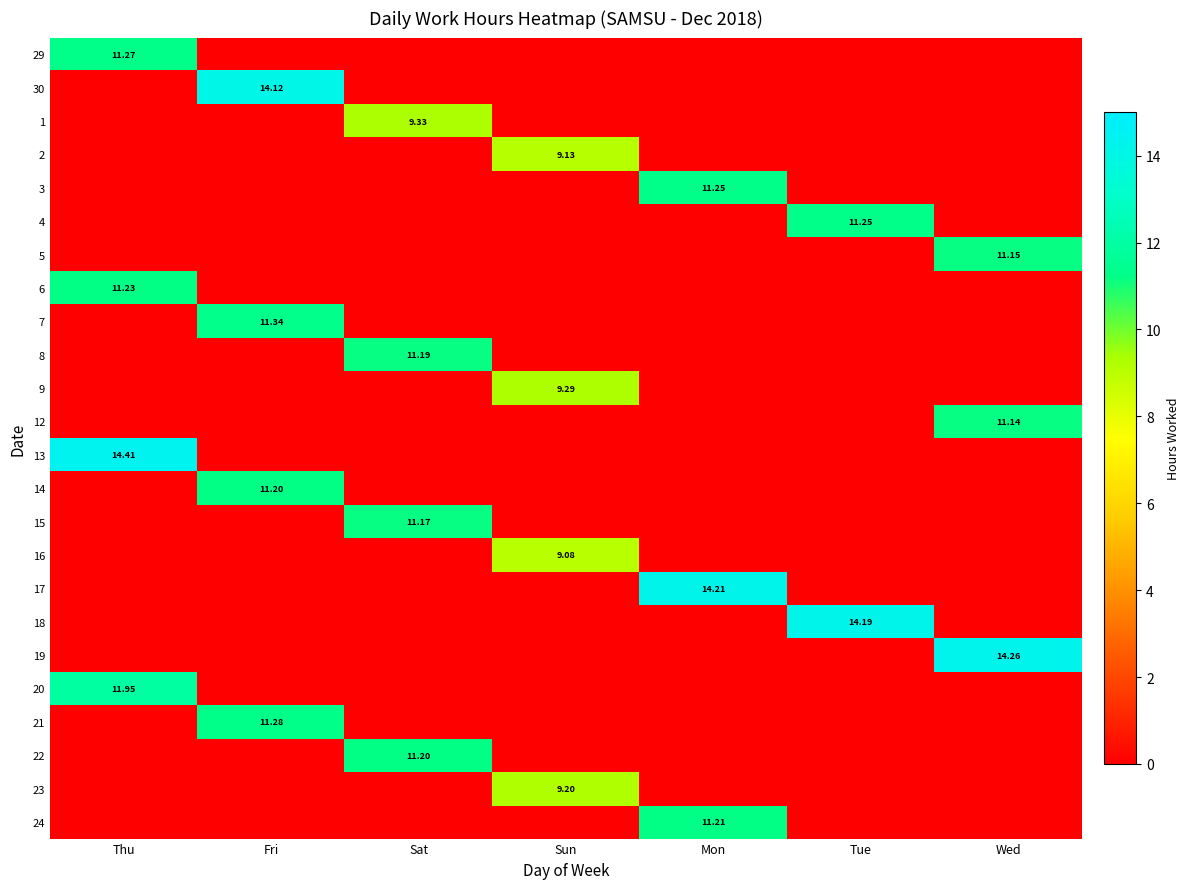

Is the value of 1 at Fri greater than the value of 20 at Wed?

No